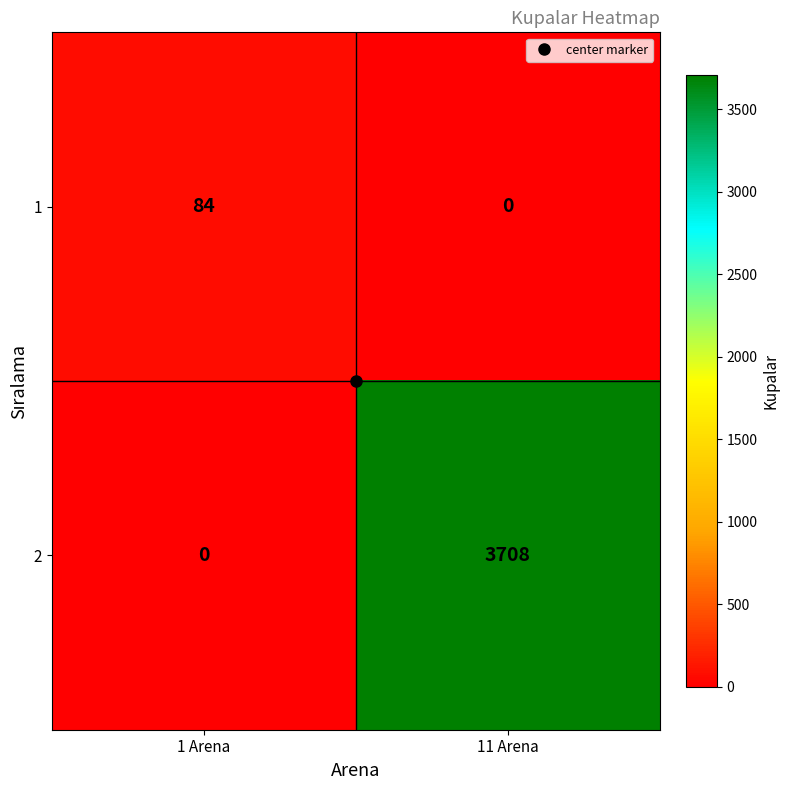

List the series in order of their overall mean, lowest first.

1, 2